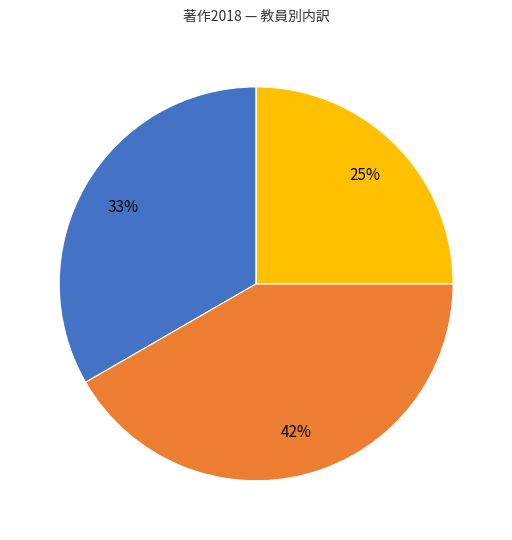

To the nearest percent, what is the average slice percentage?

25%